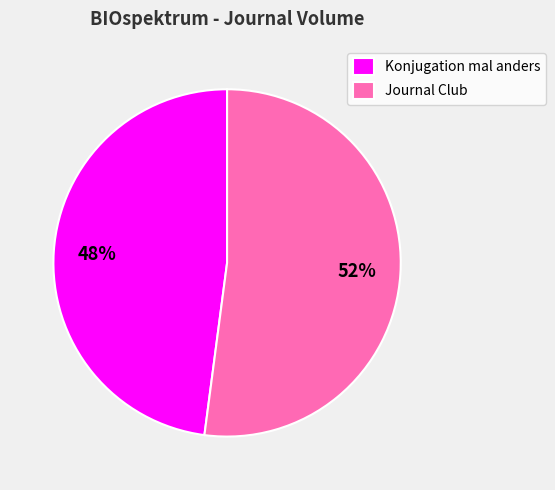

Rank the categories by value from highest to lowest.

Journal Club, Konjugation mal anders